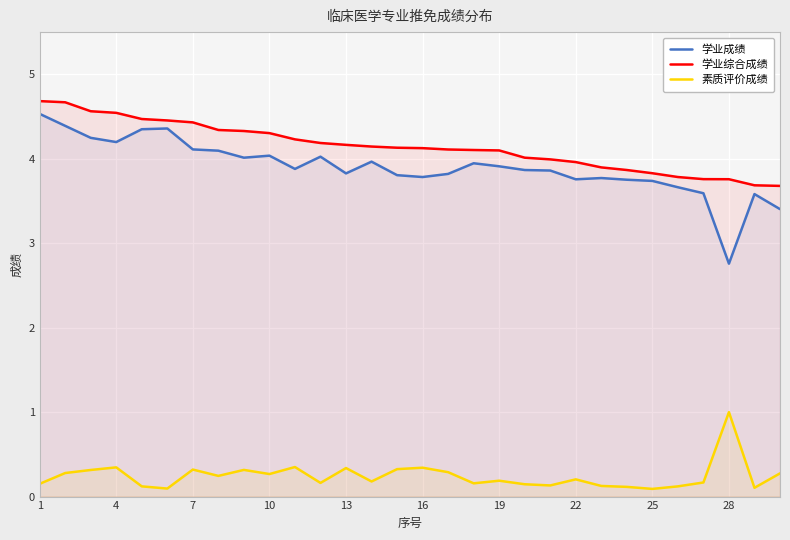

At which category is the sum across all series the highest?

1